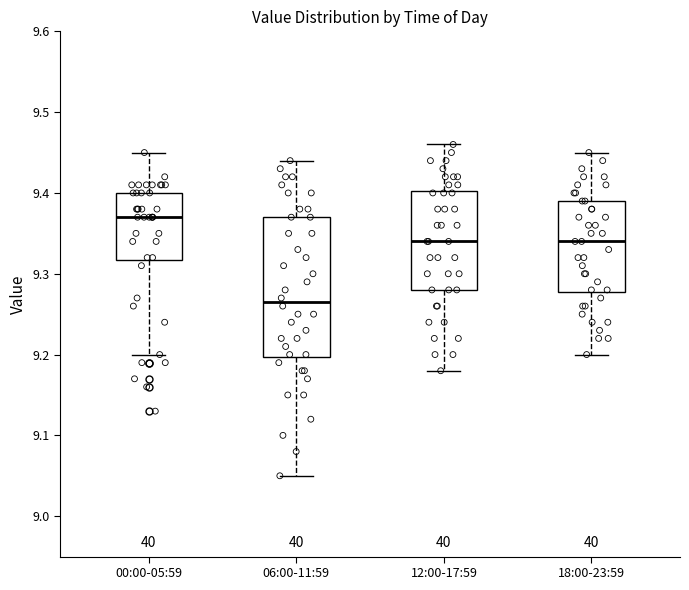

Comparing the boxes themselves (not the whiskers), which one is the tallest?

06:00-11:59